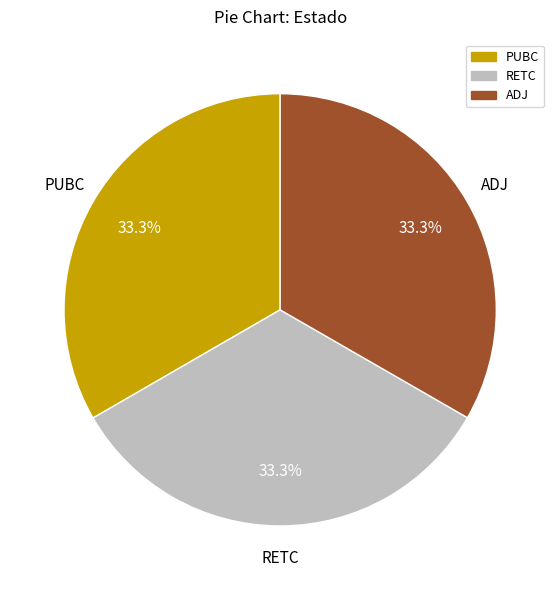

Does RETC represent more than half of the total?

No